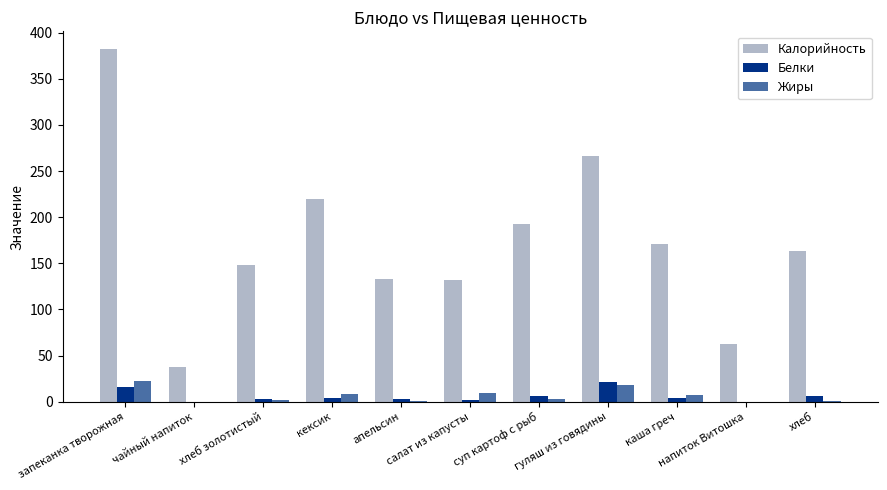

How many groups of bars are there?

11